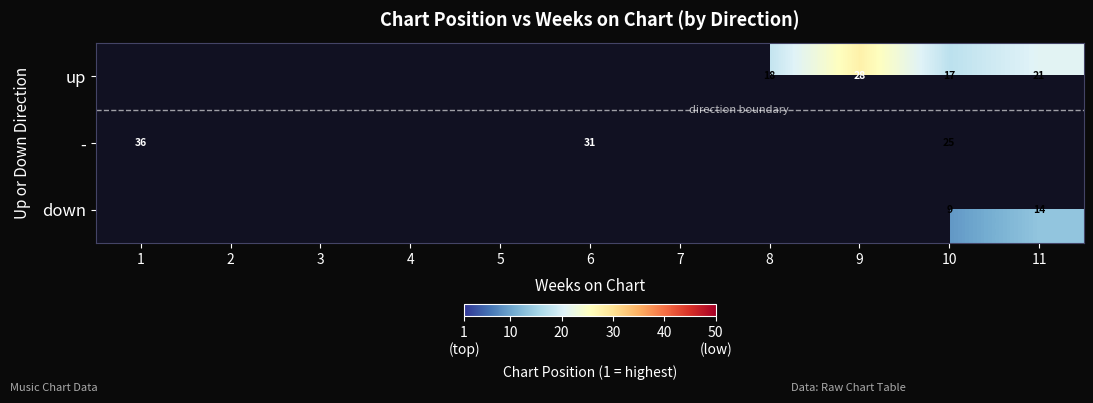

Which label corresponds to the largest value in the chart?

1